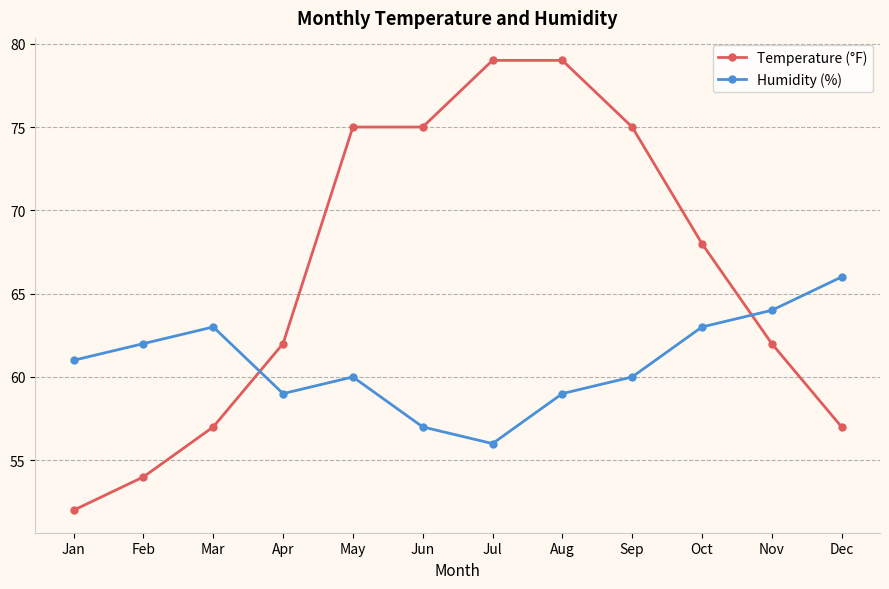

How many distinct data groups are displayed?

2